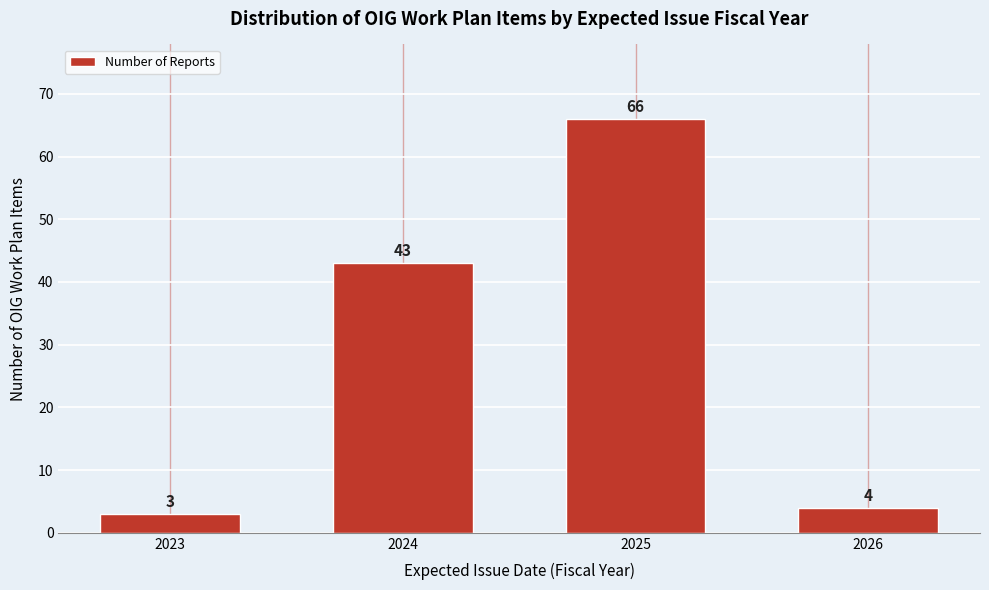

Reading right to left, extract all data points from this chart.

4	66	43	3